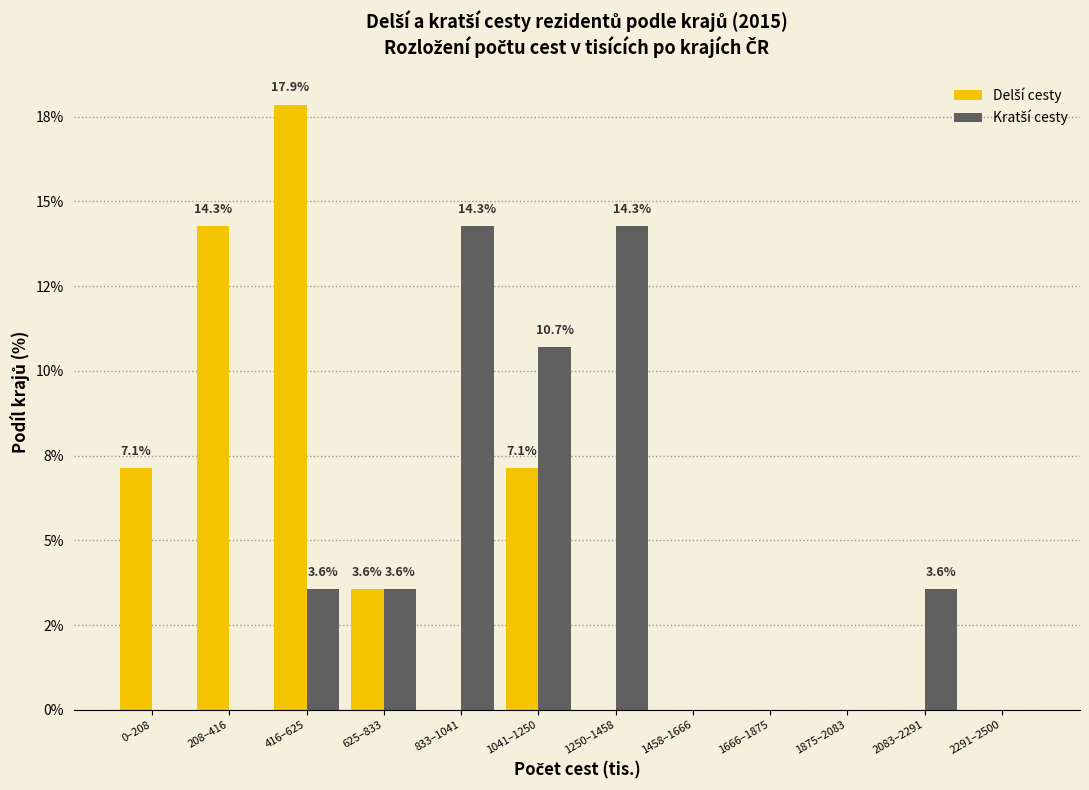

Are the bars horizontal?

No